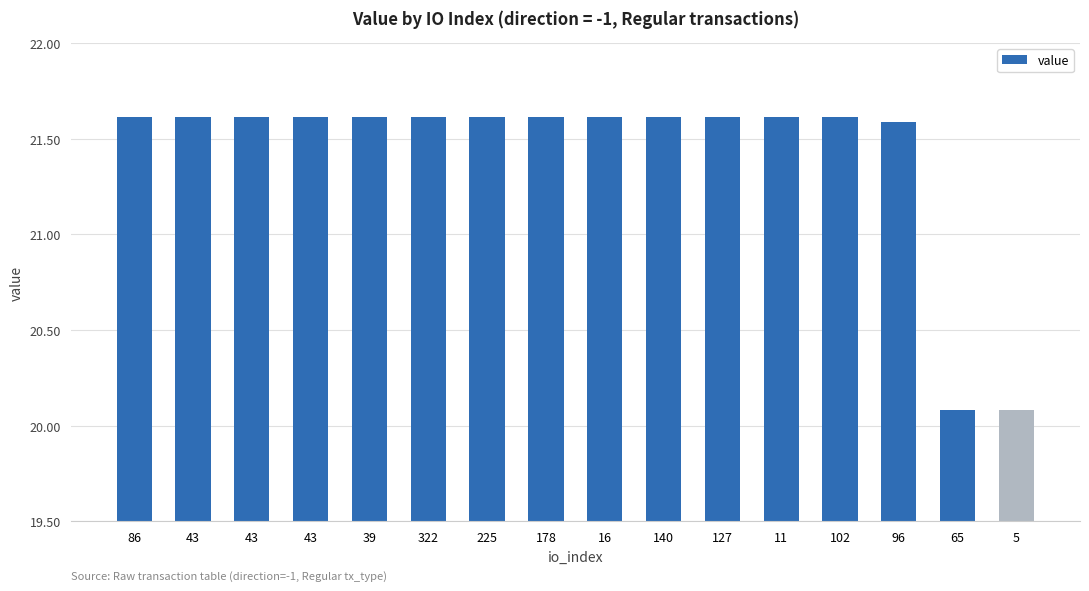

Which category has the highest value across all series?

86